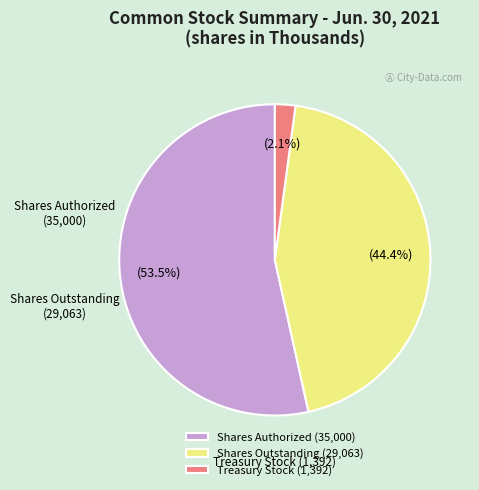

Is there any slice that represents more than half of the pie?

Yes